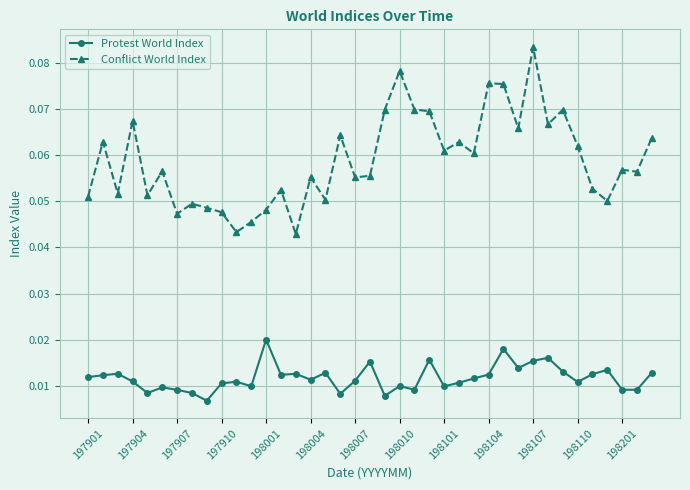

True or false: Conflict World Index and Protest World Index cross at least once.

False